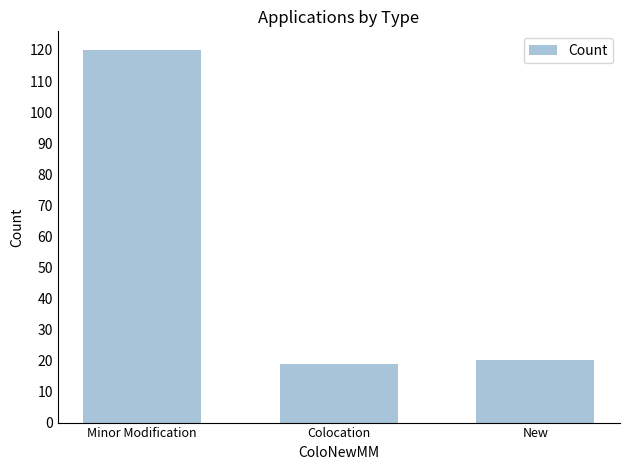

Reading left to right, list all the values displayed in this chart.

120	19	20